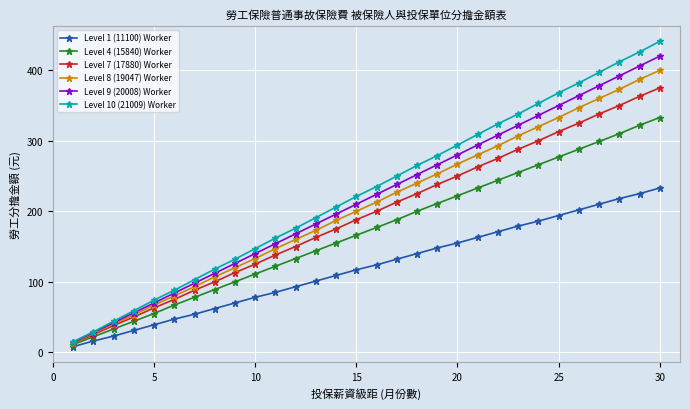

List the series in order of their peak value, lowest first.

Level 1 (11100) Worker, Level 4 (15840) Worker, Level 7 (17880) Worker, Level 8 (19047) Worker, Level 9 (20008) Worker, Level 10 (21009) Worker